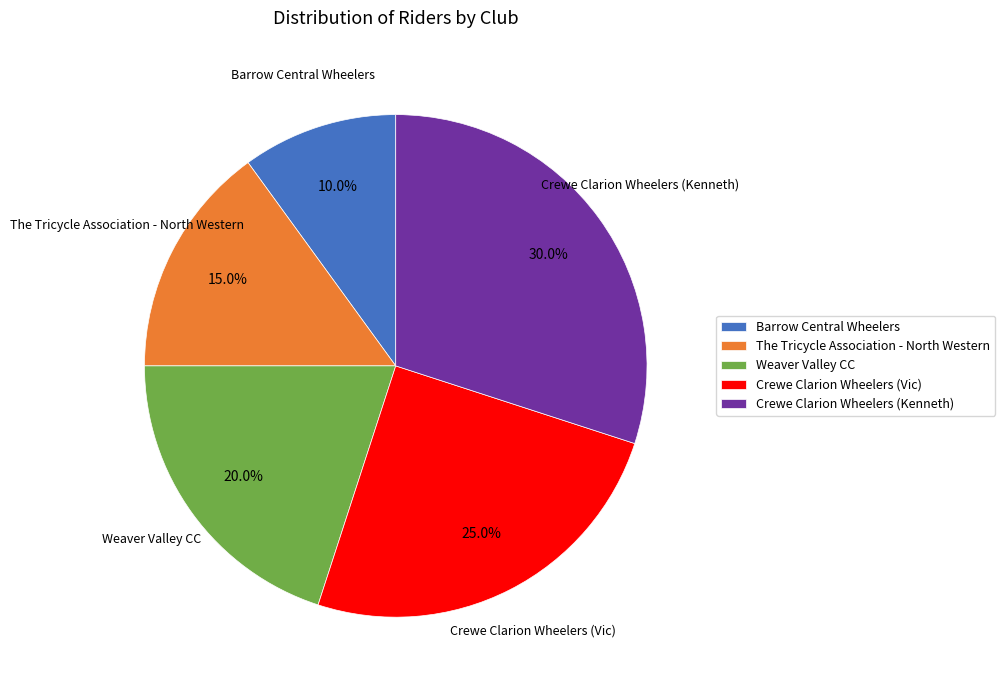

Which category has the biggest portion of the pie?

Crewe Clarion Wheelers (Kenneth)